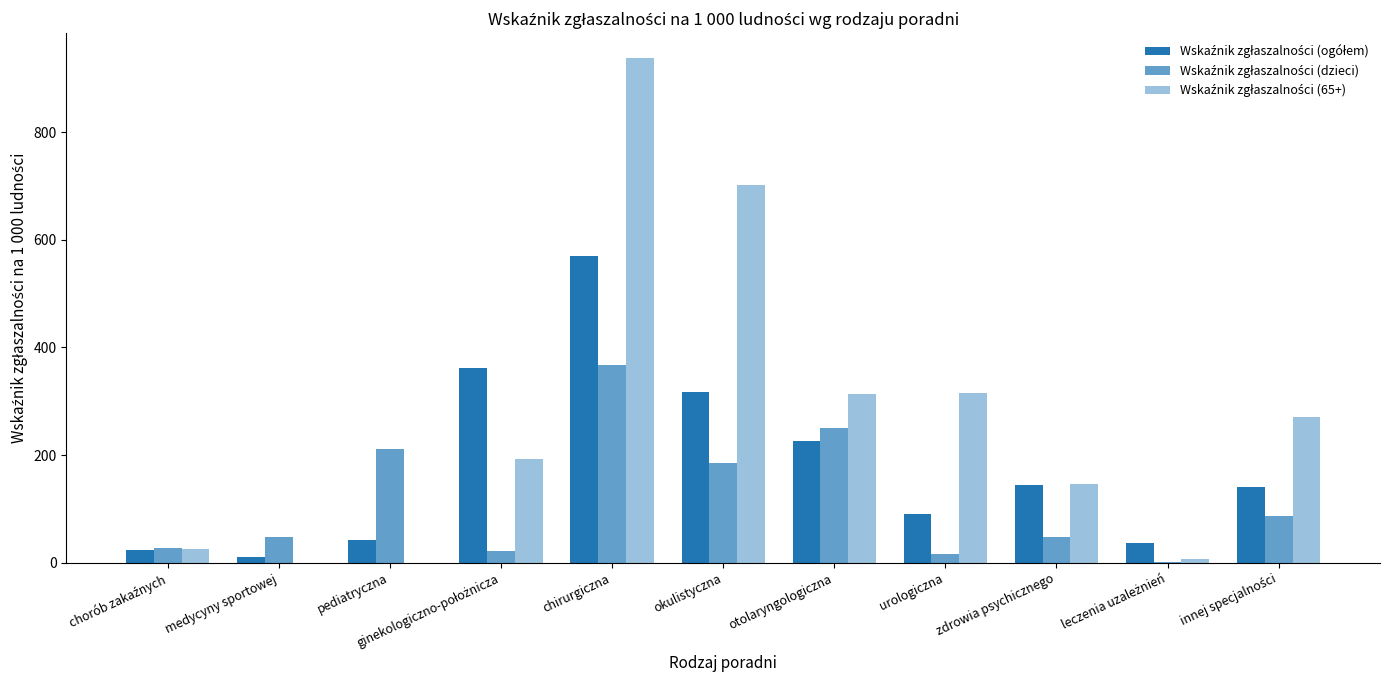

The Wskaźnik zgłaszalności (ogółem) series shows 893.2 at chirurgiczna. True or false?

False